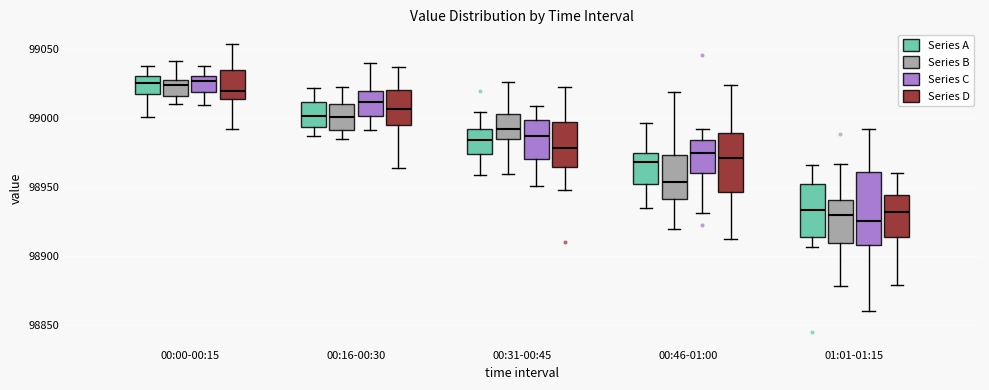

Reading left to right, read every box against the y-axis: the position of its median line, the range the box covers, and the ends of its whiskers. The values are not printed on the chart, so give them approximately, as read against the axis.

00:00-00:15 (Series A): median 99025, box 99015 to 99030, whiskers 99000 to 99035
00:00-00:15 (Series B): median 99025, box 99015 to 99030, whiskers 99010 to 99040
00:00-00:15 (Series C): median 99025, box 99020 to 99030, whiskers 99010 to 99040
00:00-00:15 (Series D): median 99020, box 99015 to 99035, whiskers 98990 to 99055
00:16-00:30 (Series A): median 99000, box 98995 to 99010, whiskers 98985 to 99020
00:16-00:30 (Series B): median 99000, box 98990 to 99010, whiskers 98985 to 99020
00:16-00:30 (Series C): median 99010, box 99000 to 99020, whiskers 98990 to 99040
00:16-00:30 (Series D): median 99005, box 98995 to 99020, whiskers 98965 to 99035
00:31-00:45 (Series A): median 98985, box 98975 to 98990, whiskers 98960 to 99005
00:31-00:45 (Series B): median 98990, box 98985 to 99005, whiskers 98960 to 99025
00:31-00:45 (Series C): median 98985, box 98970 to 99000, whiskers 98950 to 99010
00:31-00:45 (Series D): median 98980, box 98965 to 98995, whiskers 98950 to 99020
00:46-01:00 (Series A): median 98970, box 98950 to 98975, whiskers 98935 to 98995
00:46-01:00 (Series B): median 98955, box 98940 to 98975, whiskers 98920 to 99020
00:46-01:00 (Series C): median 98975, box 98960 to 98985, whiskers 98930 to 98990
00:46-01:00 (Series D): median 98970, box 98945 to 98990, whiskers 98910 to 99025
01:01-01:15 (Series A): median 98935, box 98915 to 98950, whiskers 98905 to 98965
01:01-01:15 (Series B): median 98930, box 98910 to 98940, whiskers 98880 to 98965
01:01-01:15 (Series C): median 98925, box 98910 to 98960, whiskers 98860 to 98990
01:01-01:15 (Series D): median 98930, box 98915 to 98945, whiskers 98880 to 98960